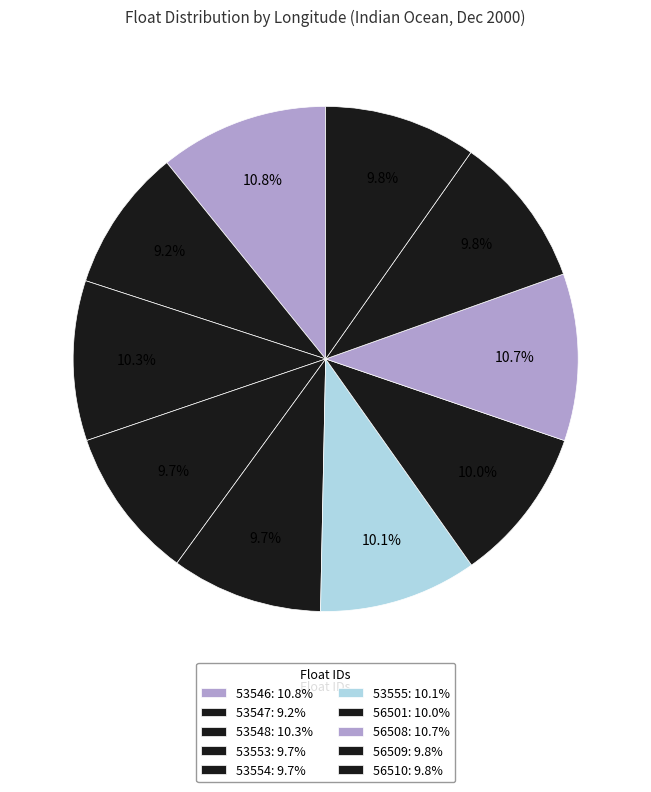

Is it true that 56501 is 10% of the pie?

True